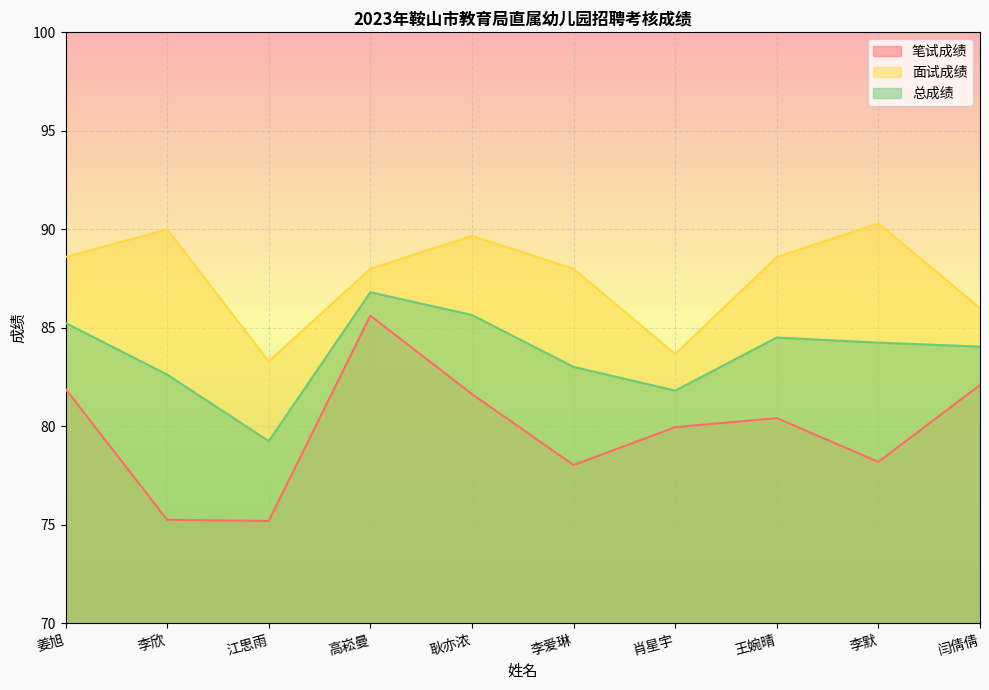

True or false: 面试成绩 and 总成绩 cross at least once.

False